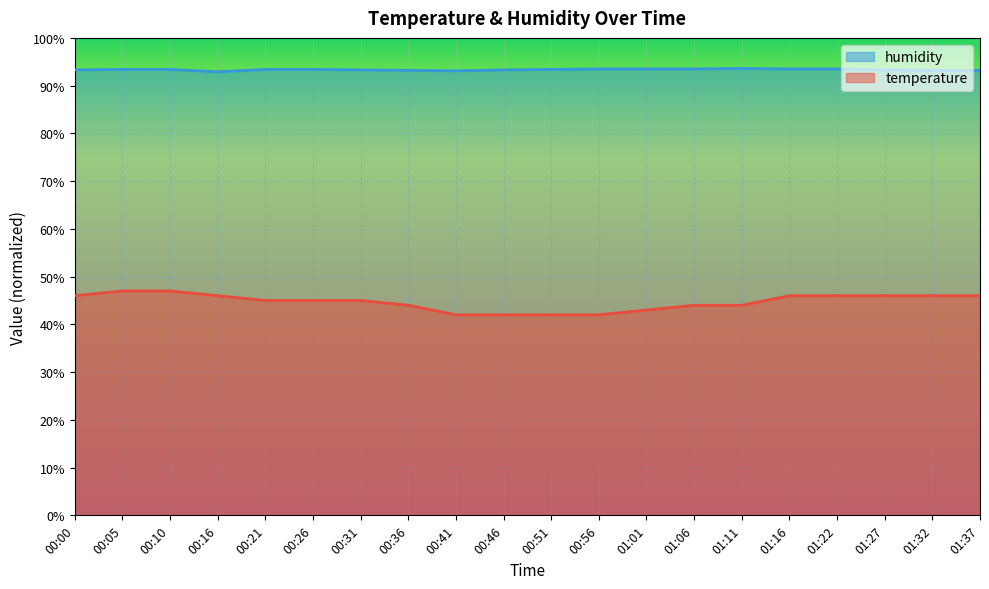

Is the value of humidity at 01:22 greater than the value of temperature at 01:01?

Yes